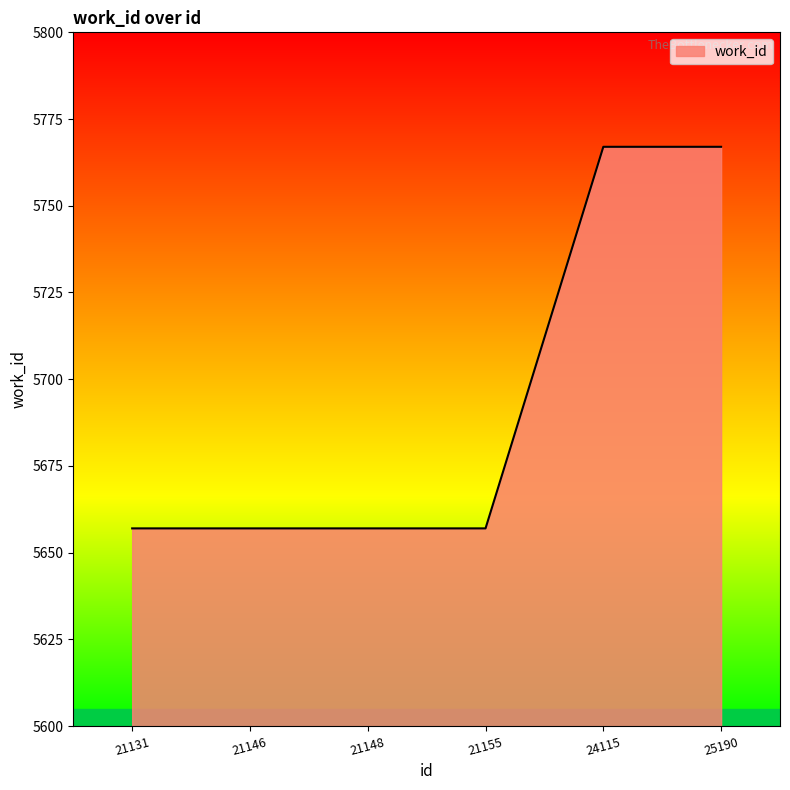

Reading left to right, extract all data points from this chart.

21131=5657	21146=5657	21148=5657	21155=5657	24115=5767	25190=5767